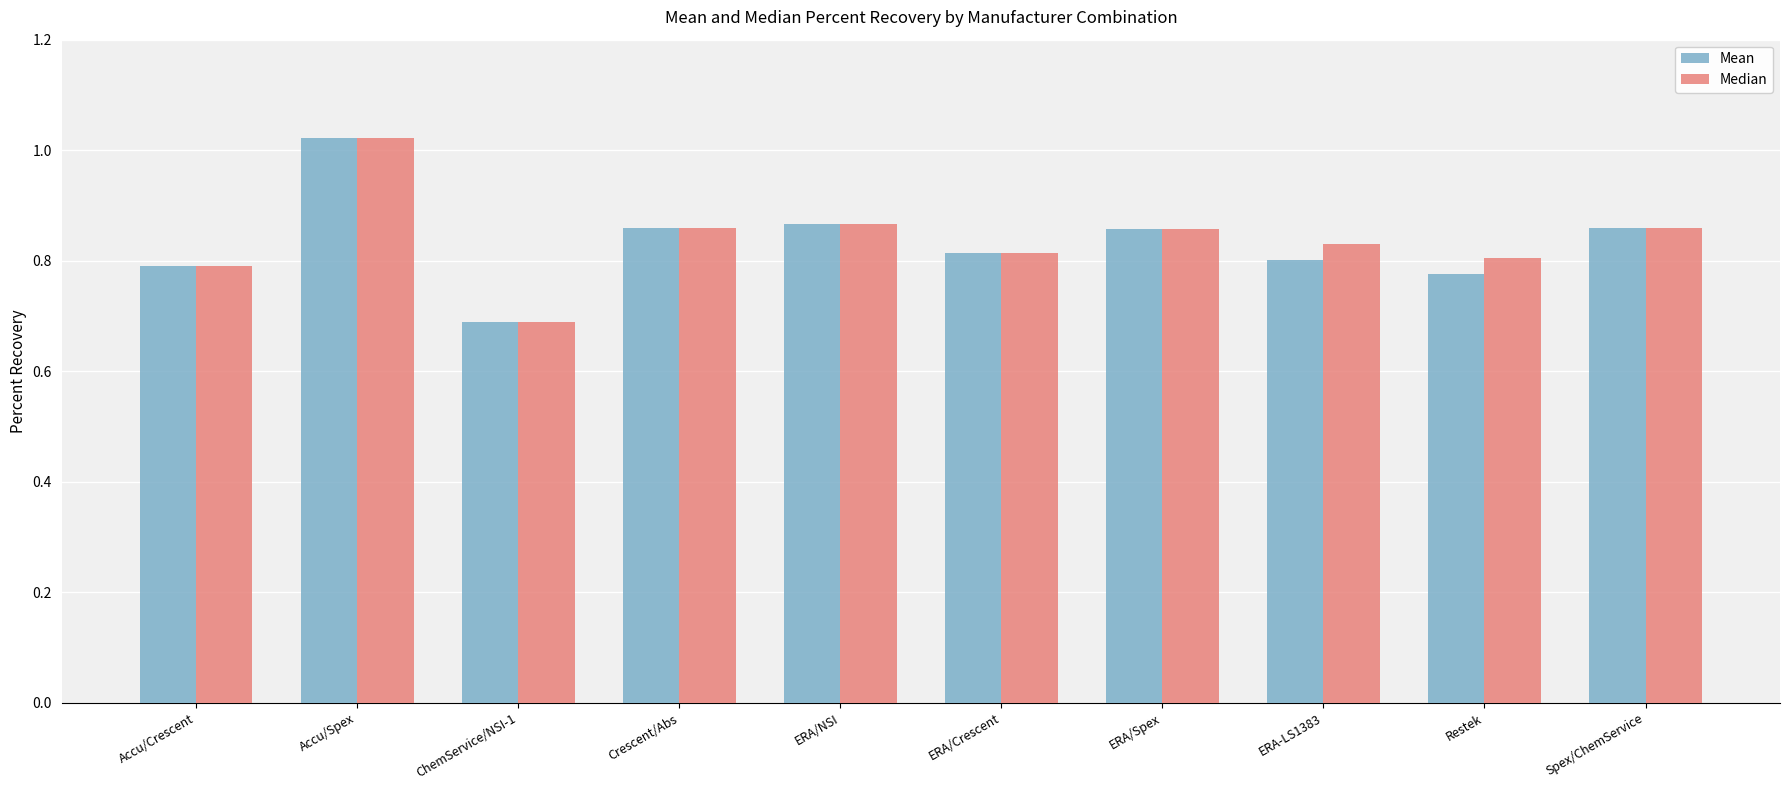

What is the label of the 4th bar from the left?

Crescent/Abs